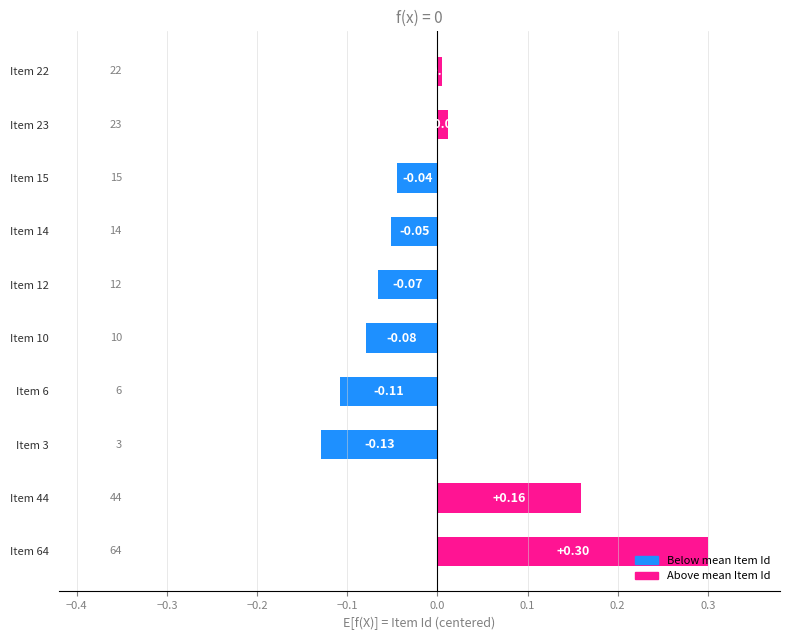

Count the number of data series in this chart.

1